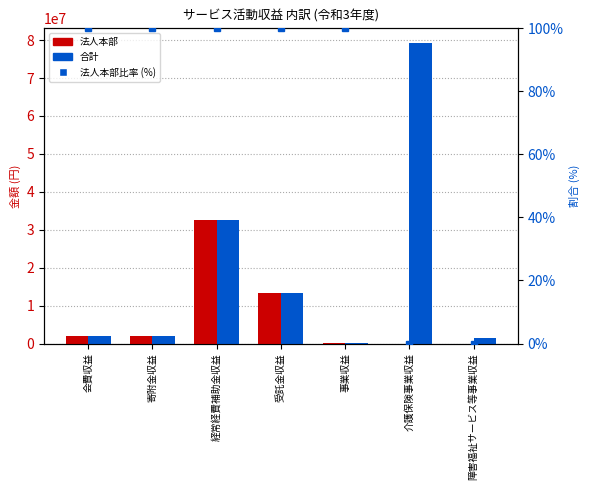

What is the value of the 法人本部 bar at the 2nd from the left?

1966500